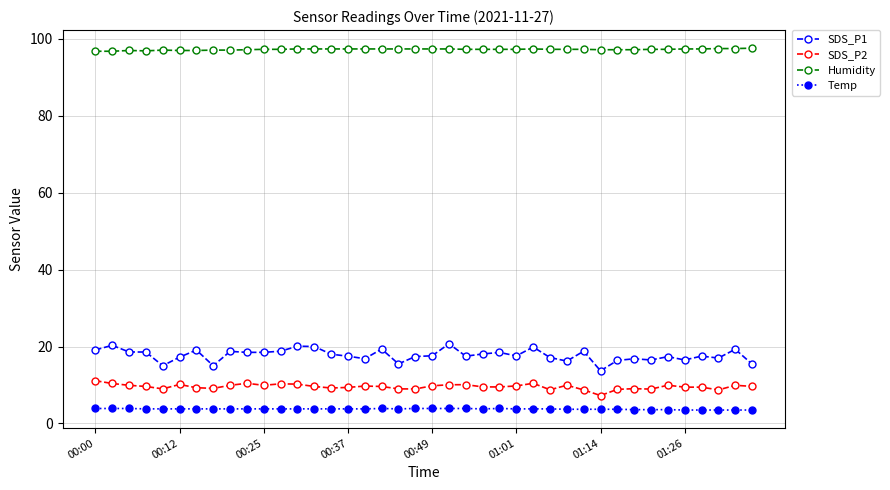

At how many categories does at least one series exceed 22?

40